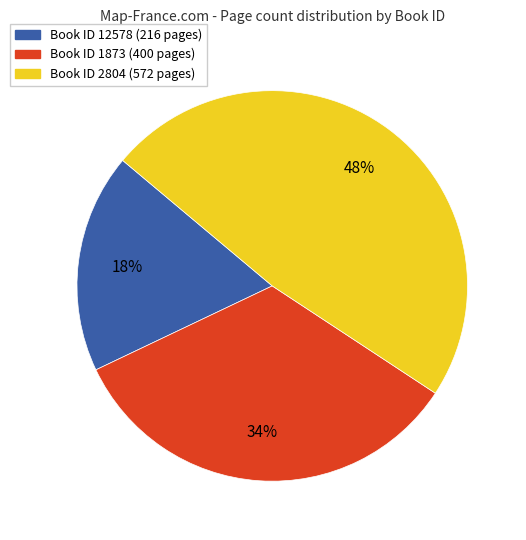

Is there any slice that represents more than half of the pie?

No